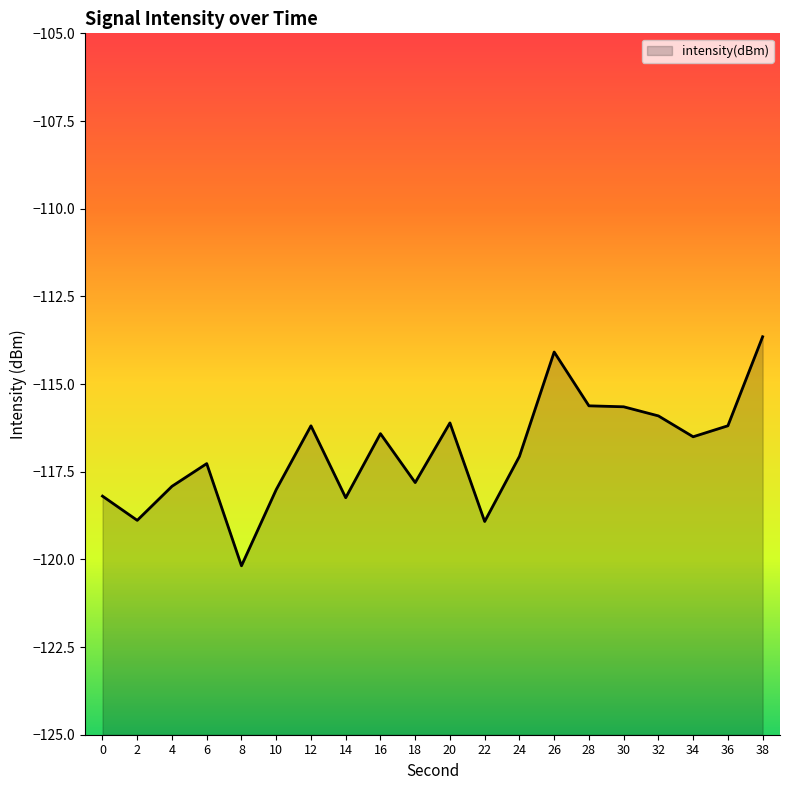

Read the value at 30.

-115.6